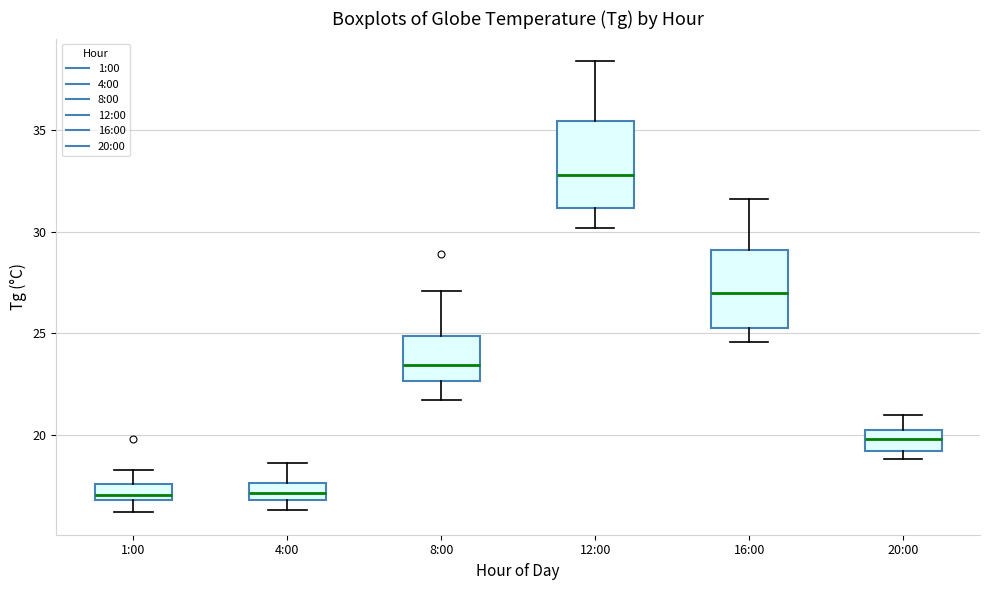

Reading left to right, transcribe this box plot: for each box, give where its median line is, the range the box spans, and where its two whiskers end, as read against the y-axis. The values are not printed on the chart, so give them approximately, as read against the axis.

1:00: median 17.0 (just above the box's lower edge), box 17.0 to 17.5, whiskers 16.0 to 18.5
4:00: median 17.0 (inside the box), box 17.0 to 17.5, whiskers 16.5 to 18.5
8:00: median 23.5, box 22.5 to 25.0, whiskers 21.5 to 27.0
12:00: median 33.0, box 31.0 to 35.5, whiskers 30.0 to 38.5
16:00: median 27.0, box 25.5 to 29.0, whiskers 24.5 to 31.5
20:00: median 20.0 (inside the box), box 19.0 to 20.0, whiskers 19.0 (just below the box's lower edge) to 21.0